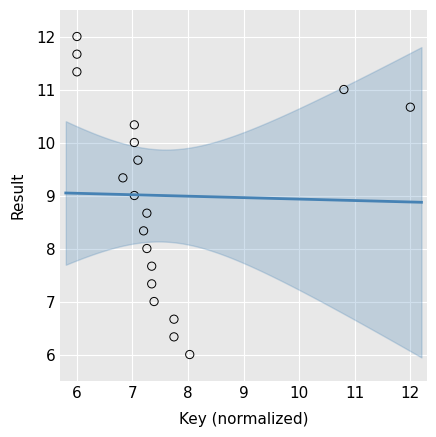

What is the range of Y values (max minus min)?

6.0